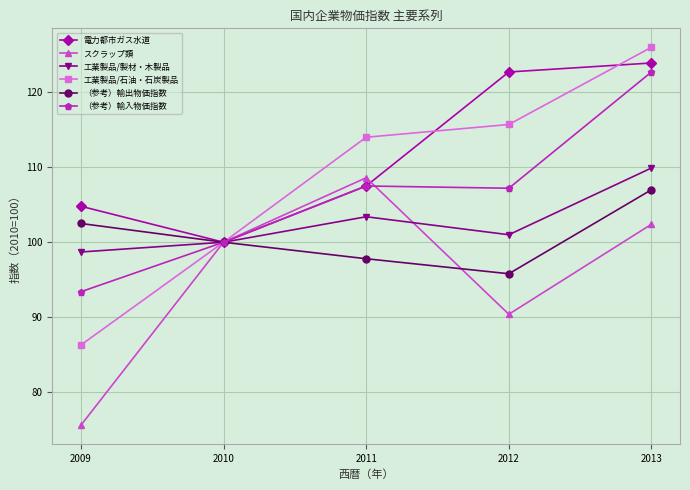

What are all the series names shown in the legend?

電力都市ガス水道, スクラップ類, 工業製品/製材・木製品, 工業製品/石油・石炭製品, （参考）輸出物価指数, （参考）輸入物価指数